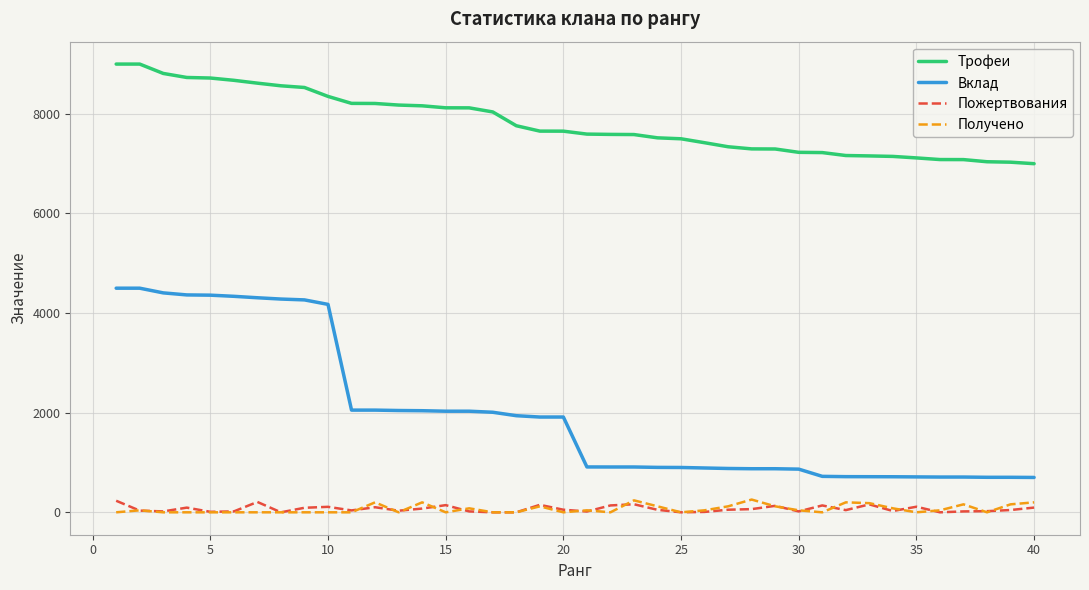

Which series has the largest total across all categories?

Трофеи